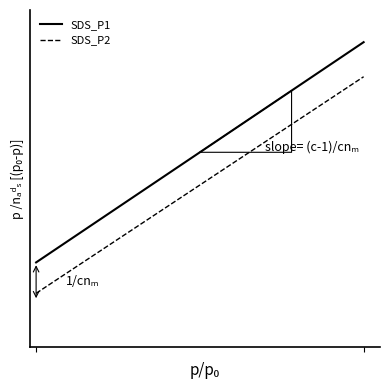

True or false: SDS_P1 and SDS_P2 cross at least once.

False